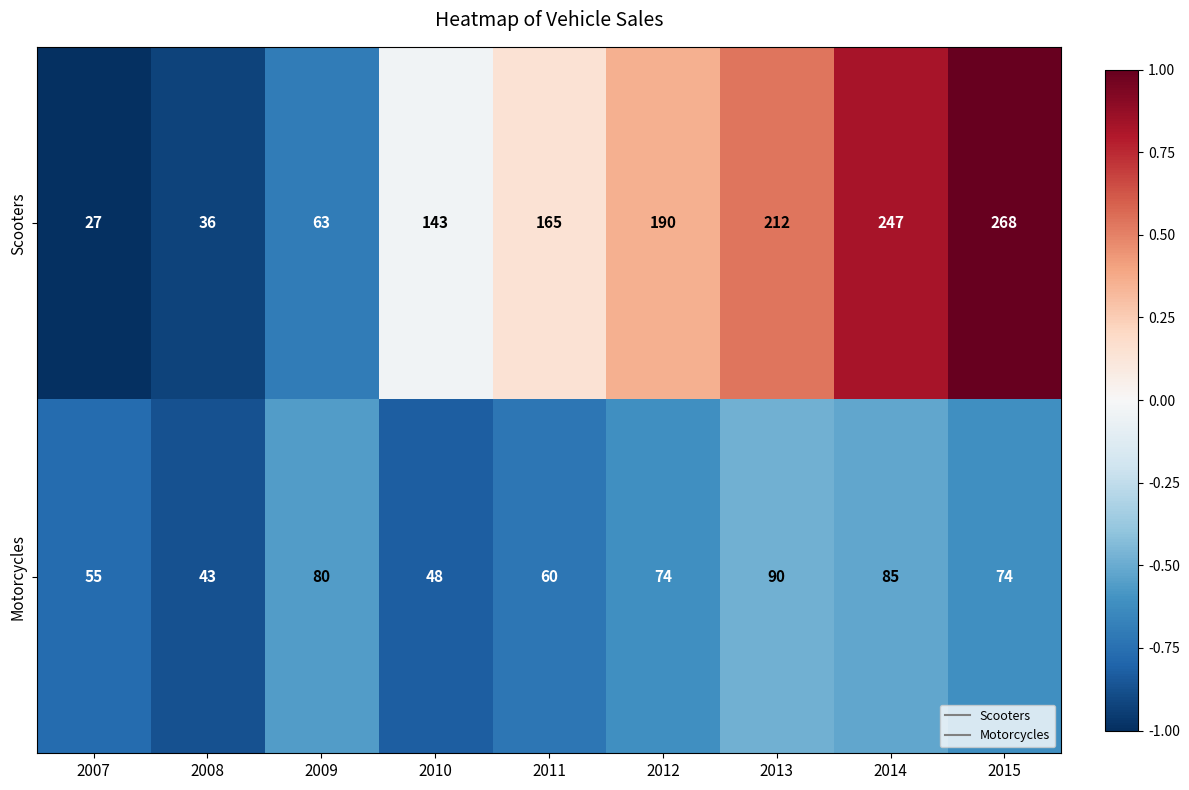

At which category is the sum across all series the highest?

2015